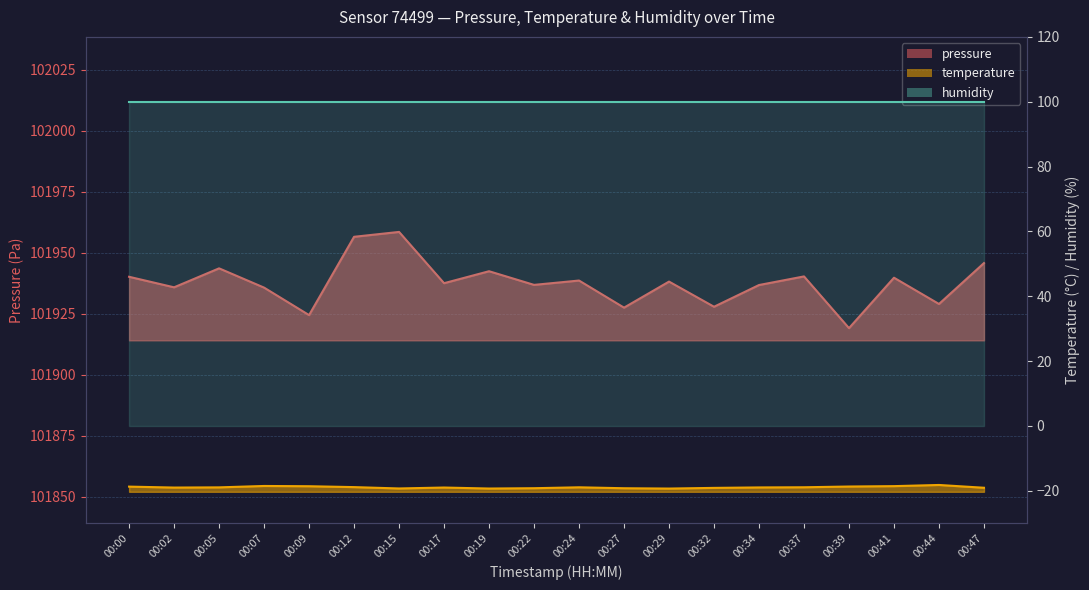

True or false: pressure and temperature intersect in this chart.

False